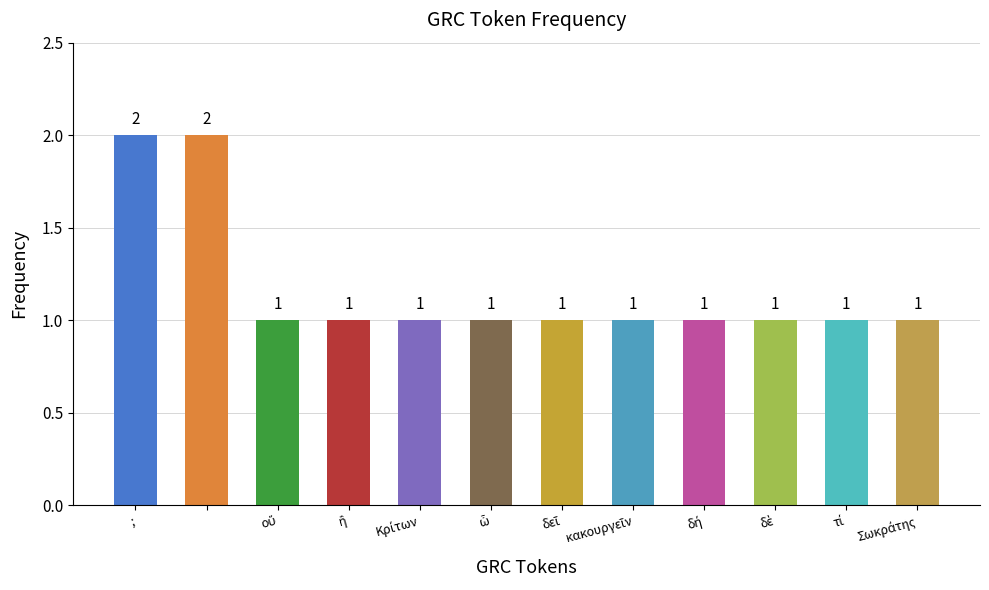

Reading left to right, what are all the values shown in this chart?

2	2	1	1	1	1	1	1	1	1	1	1